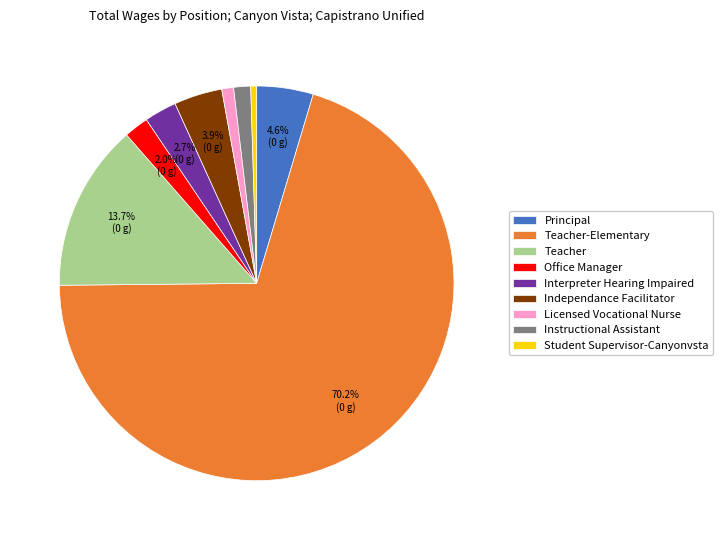

Between Interpreter Hearing Impaired and Student Supervisor-Canyonvsta, which is larger?

Interpreter Hearing Impaired